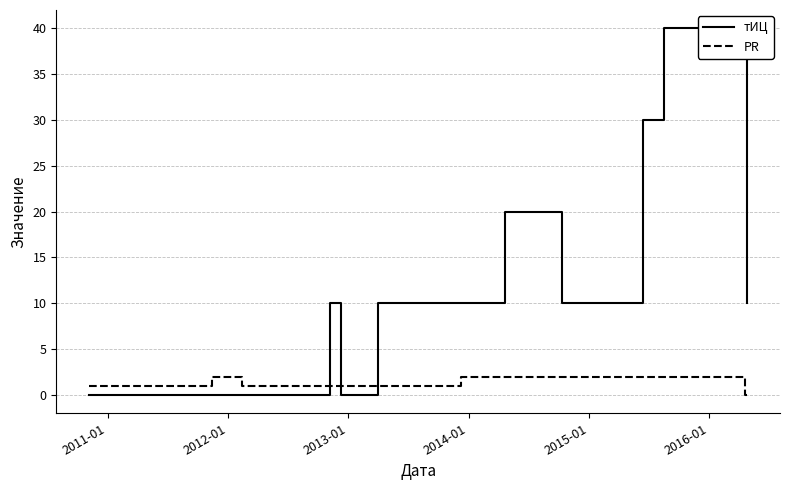

True or false: PR has a value of 2 at 2013-01.

False